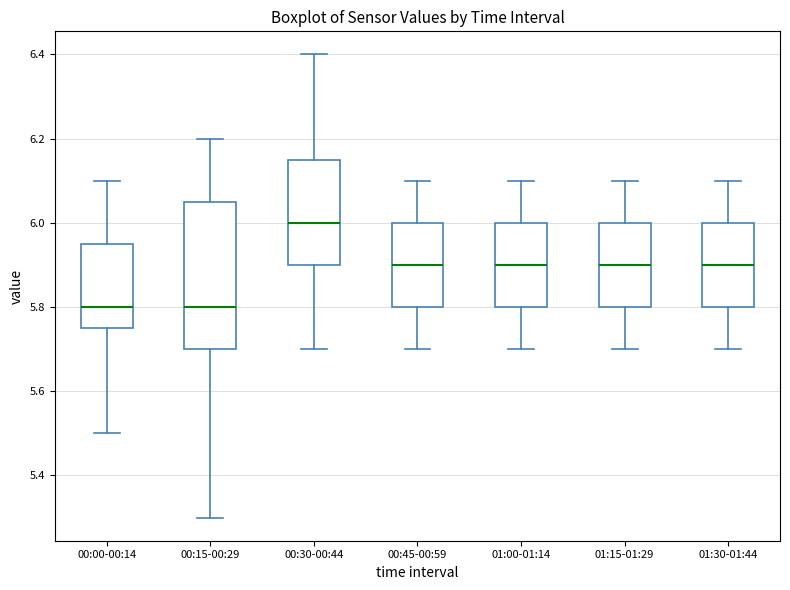

Comparing the boxes themselves (not the whiskers), which one is the tallest?

00:15-00:29